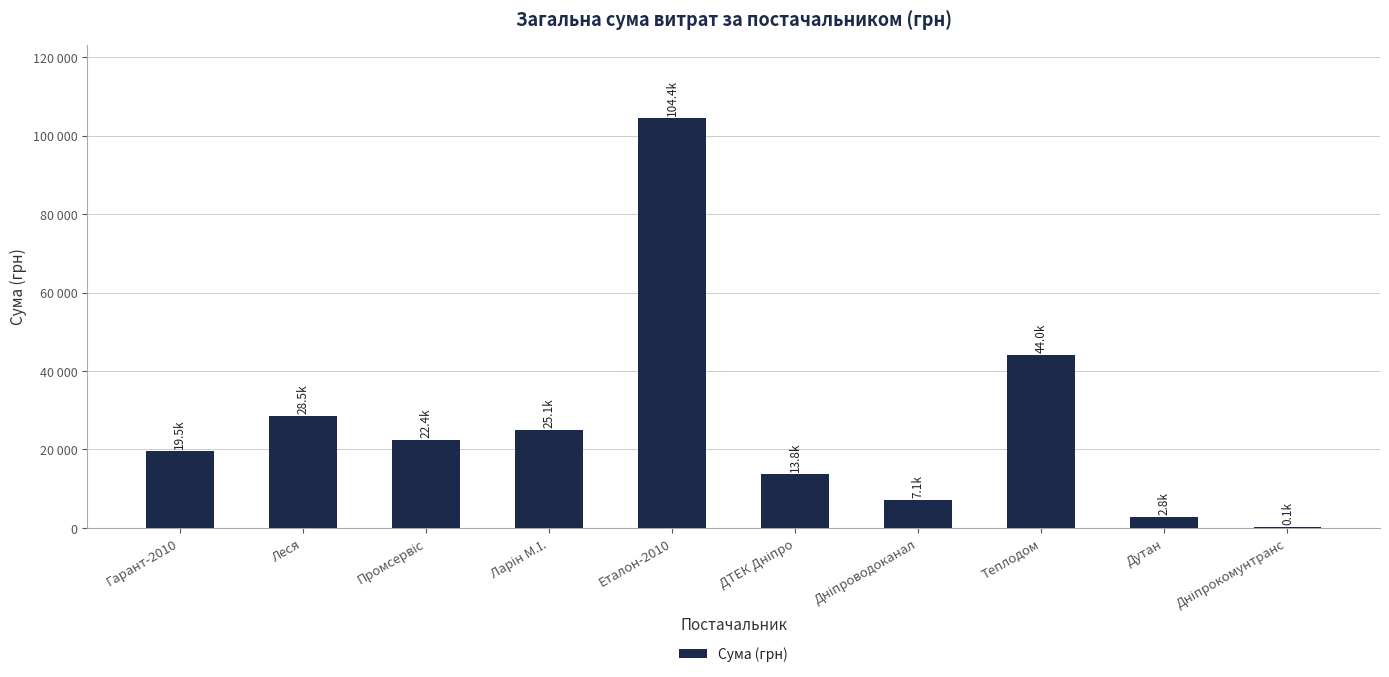

The chart shows a value of 24344.0 at Теплодом. True or false?

False